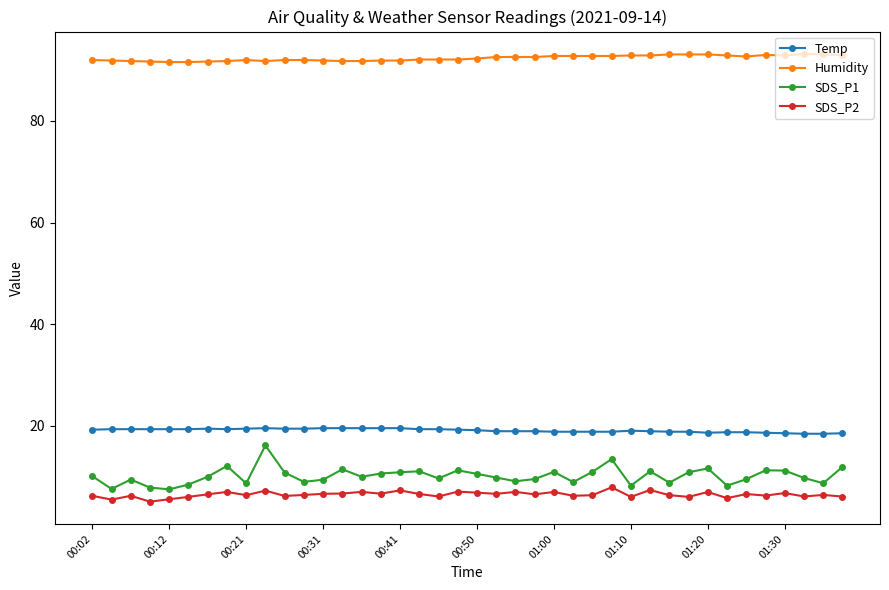

What is the value of the Temp point at the 32nd from the left?

18.8